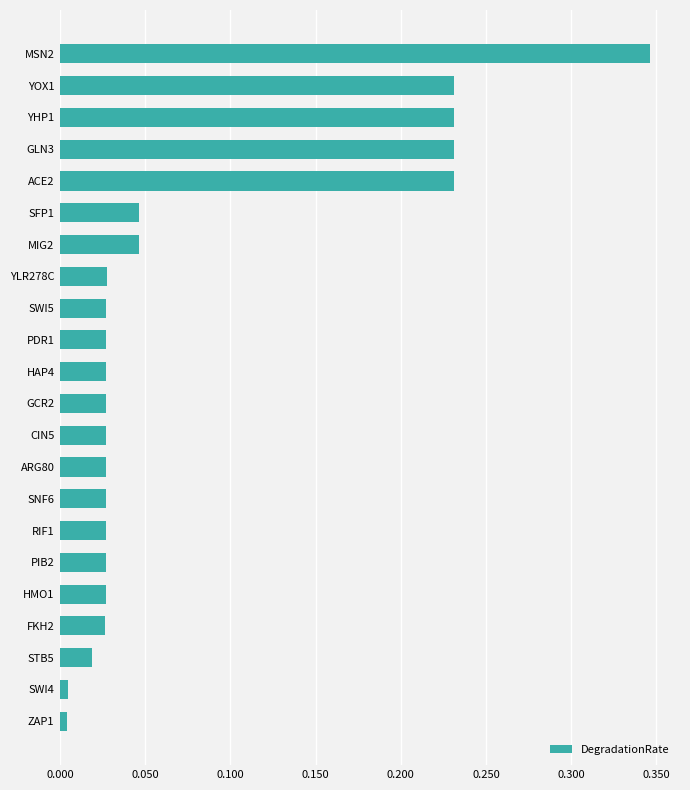

Is it true that the value at YOX1 is 0.1?

False